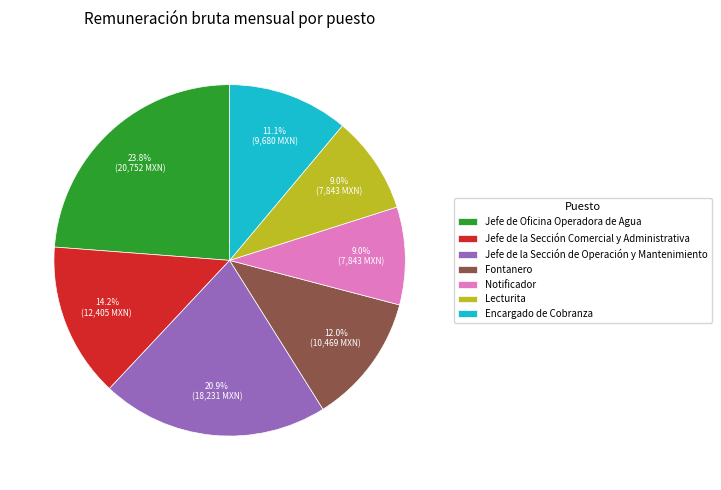

How many segments does this pie chart have?

7